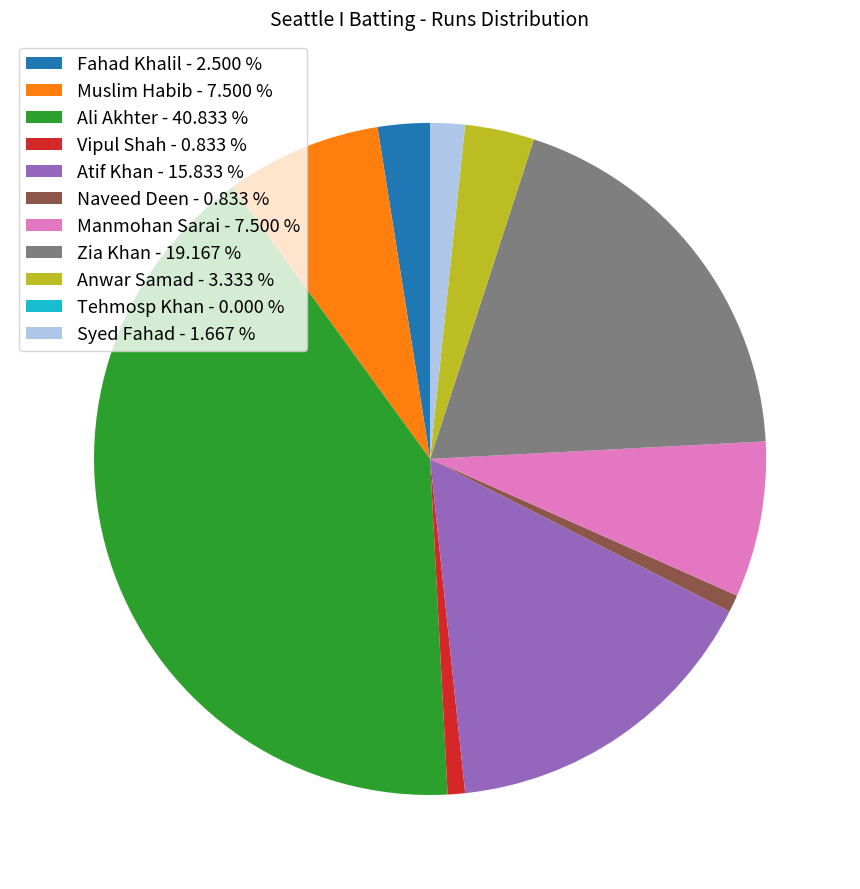

Combined, do Syed Fahad - 1.667 % and Naveed Deen - 0.833 % account for over 50%?

No